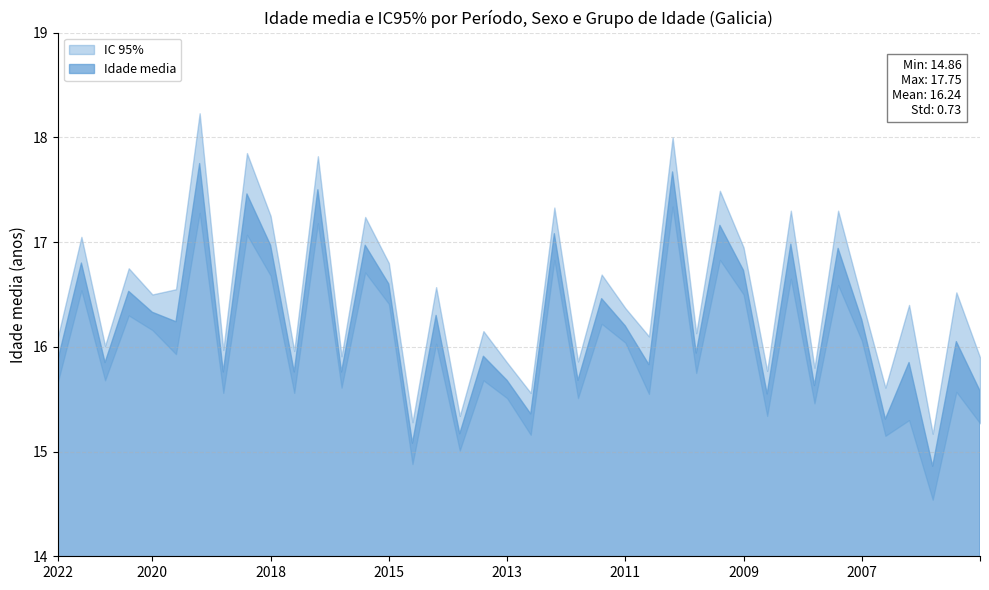

Is it true that Límite superior (IC95%) equals 4.2 at 2020-Mulleres?

False